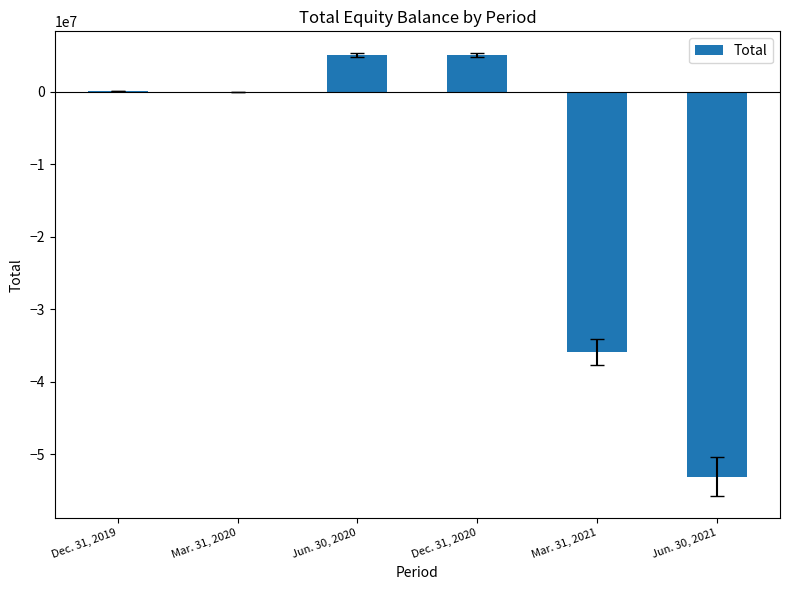

The value at Mar. 31, 2021 is -59418390. True or false?

False